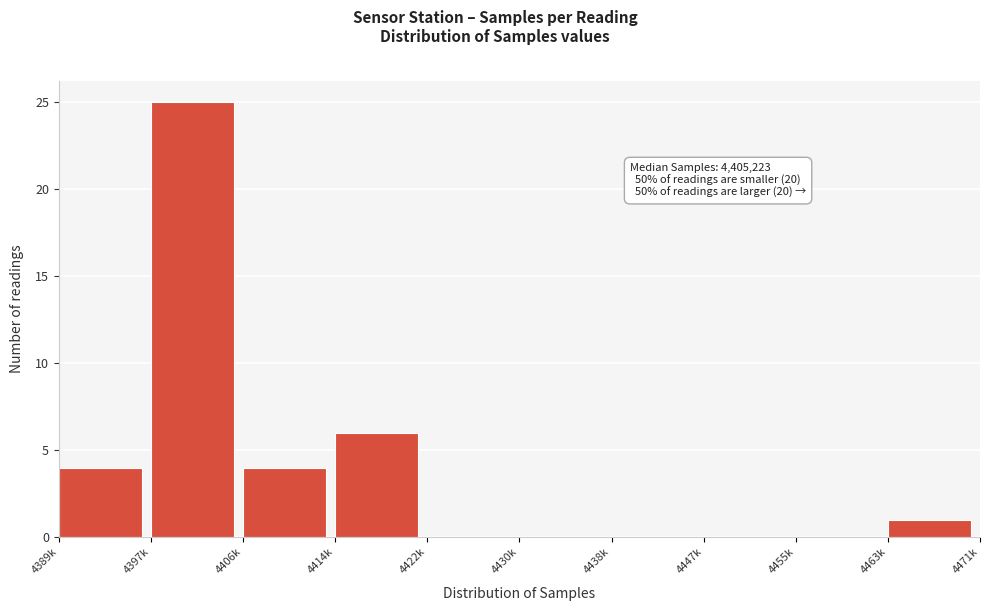

Reading left to right, what are all the values shown in this chart?

4389k=4	4397k=25	4406k=4	4414k=6	4422k=0	4430k=0	4438k=0	4447k=0	4455k=0	4463k=1